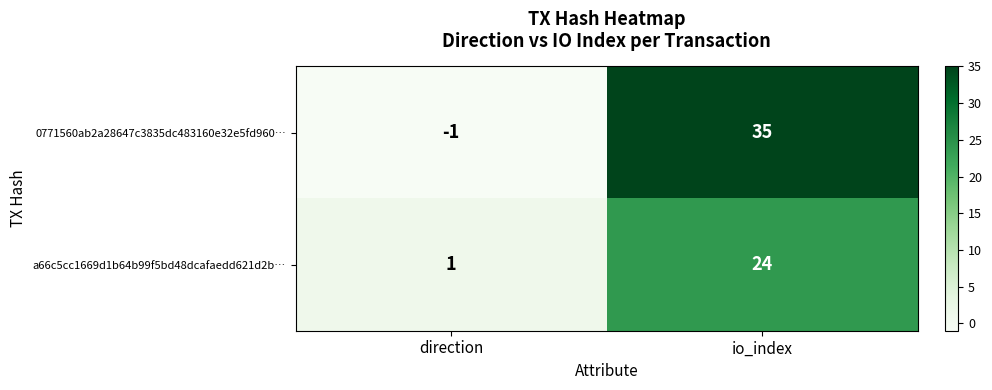

Is it true that a66c5cc1669d1b64b99f5bd48dcafaedd621d2b… equals 24 at io_index?

True